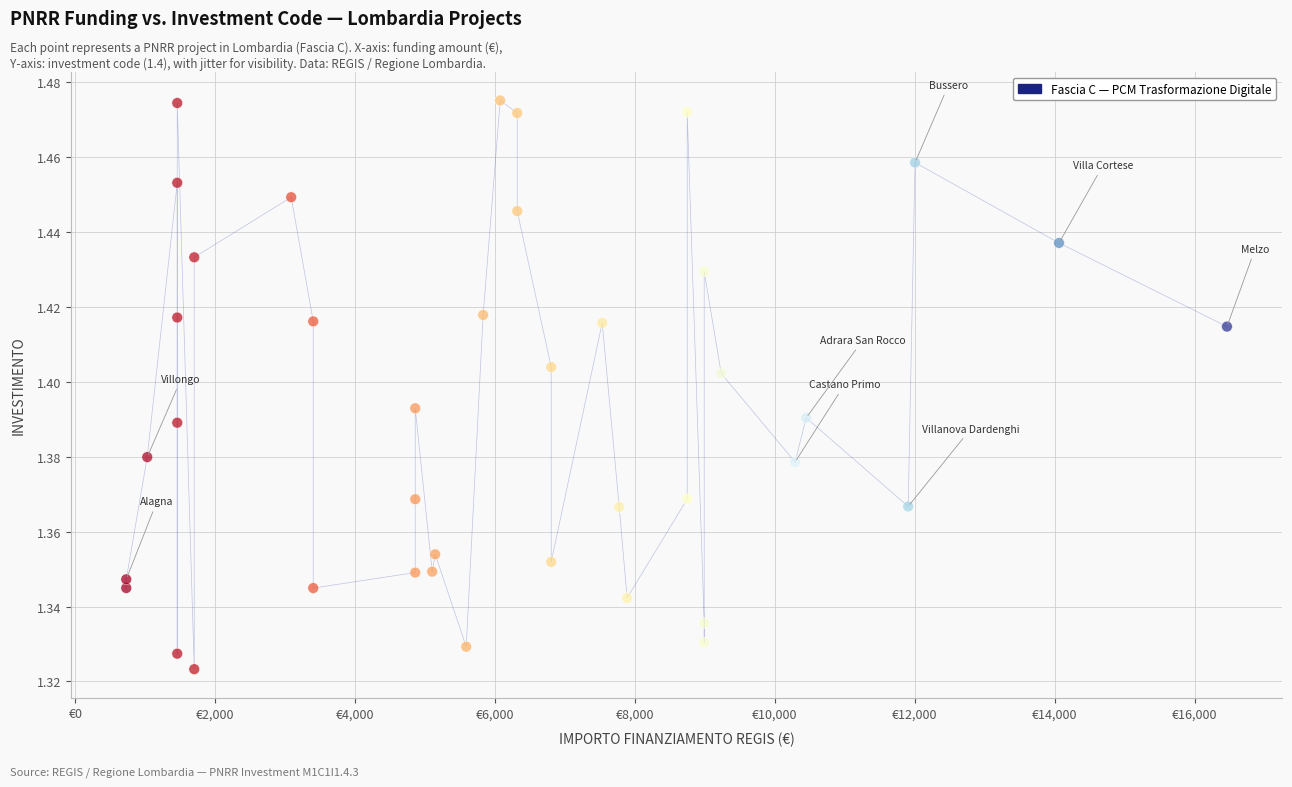

What is the range of X values (max minus min)?

15735.0